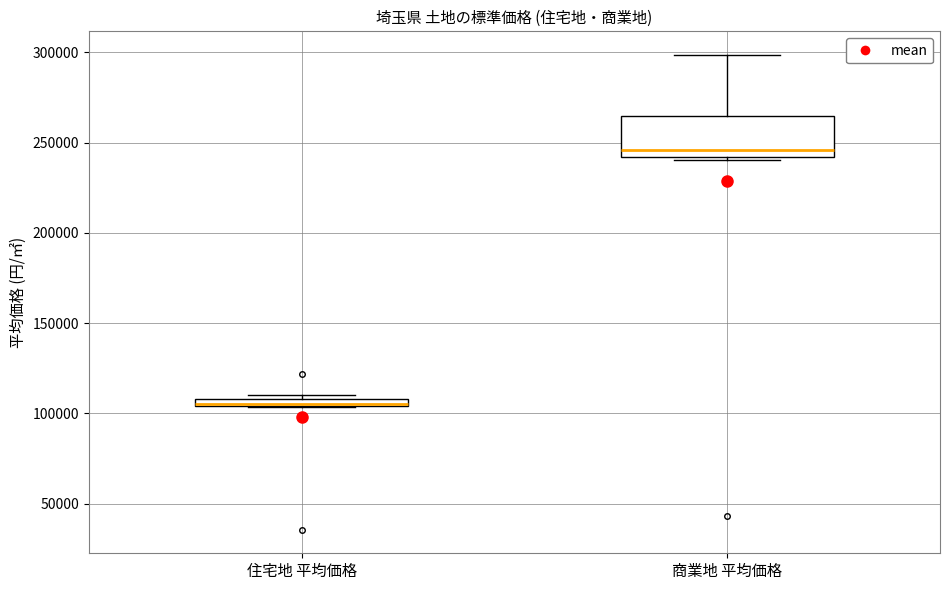

Where is the lower edge of the box for 住宅地 平均価格 on the y-axis? The values are not printed on the chart, so give them approximately, as read against the axis.

105000